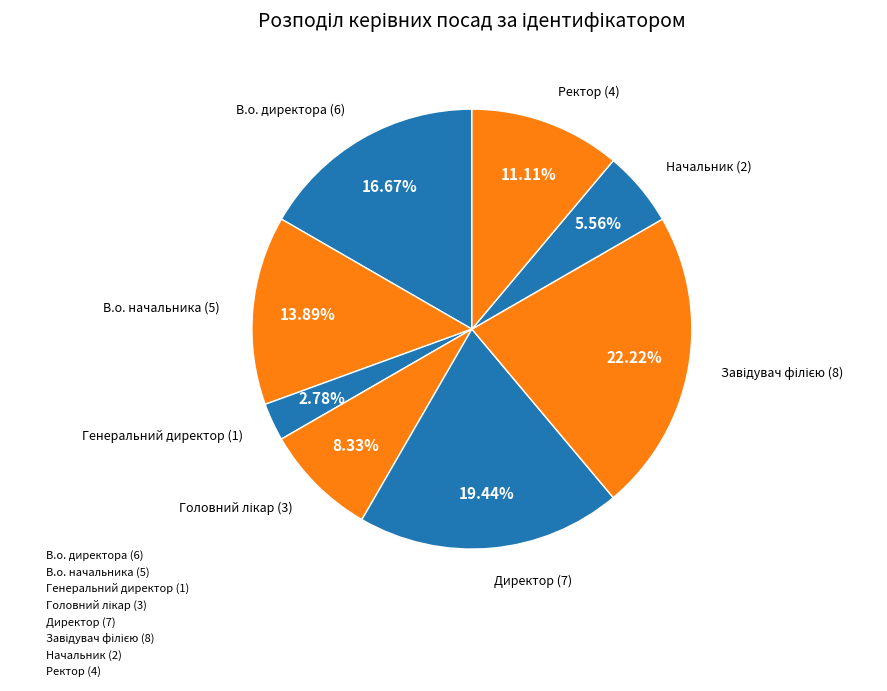

Approximately how many times larger is the value at Головний лікар compared to Начальник?

1.5